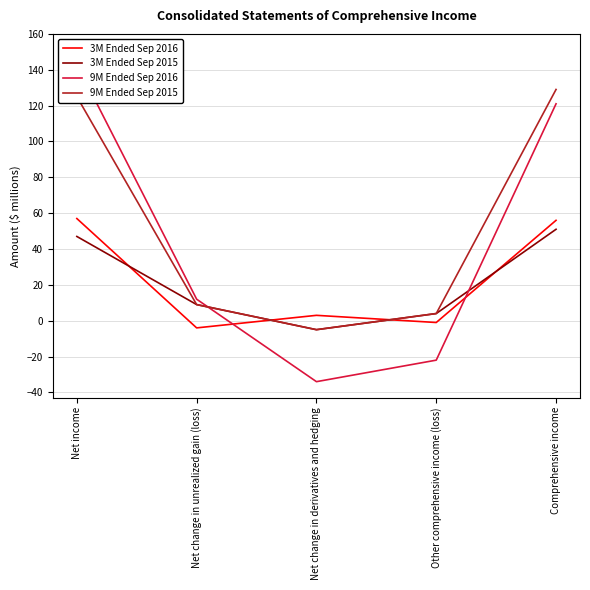

How many values in 3M Ended Sep 2015 are above zero?

4